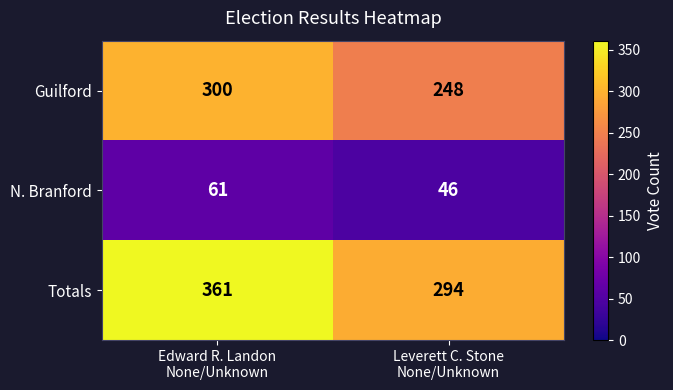

What is the average value of the N. Branford series?

54